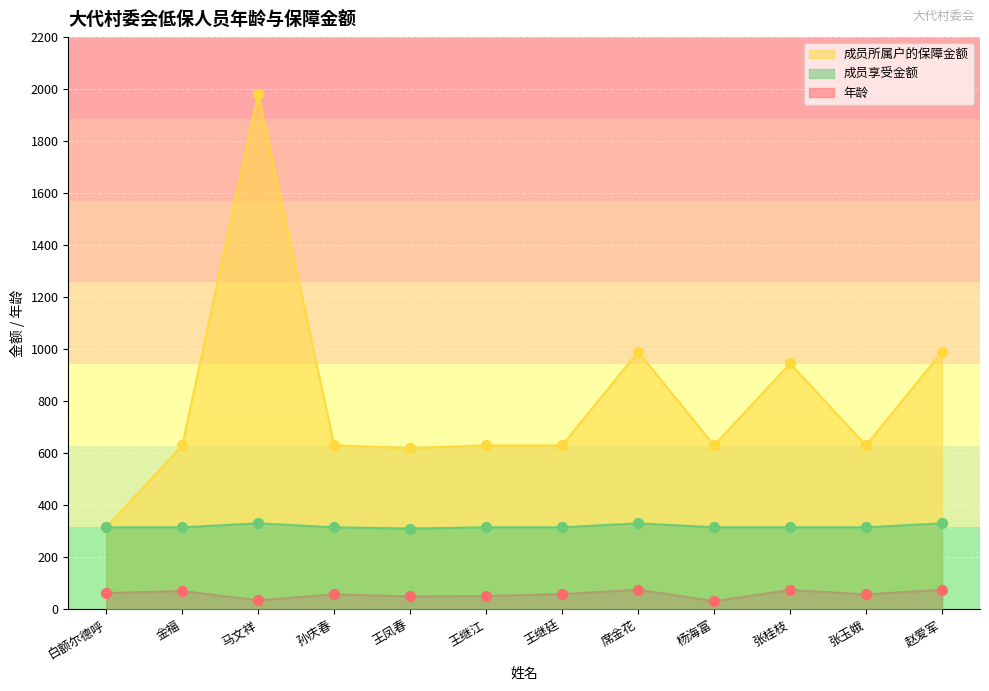

Which series reaches the maximum Y coordinate?

成员所属户的保障金额